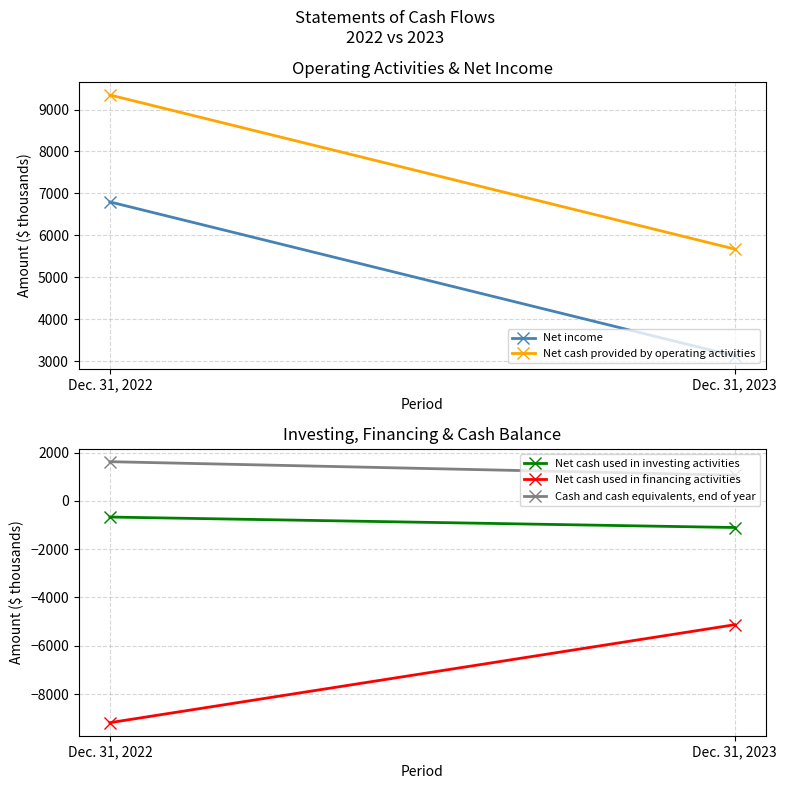

At how many categories does at least one series exceed -3074?

2